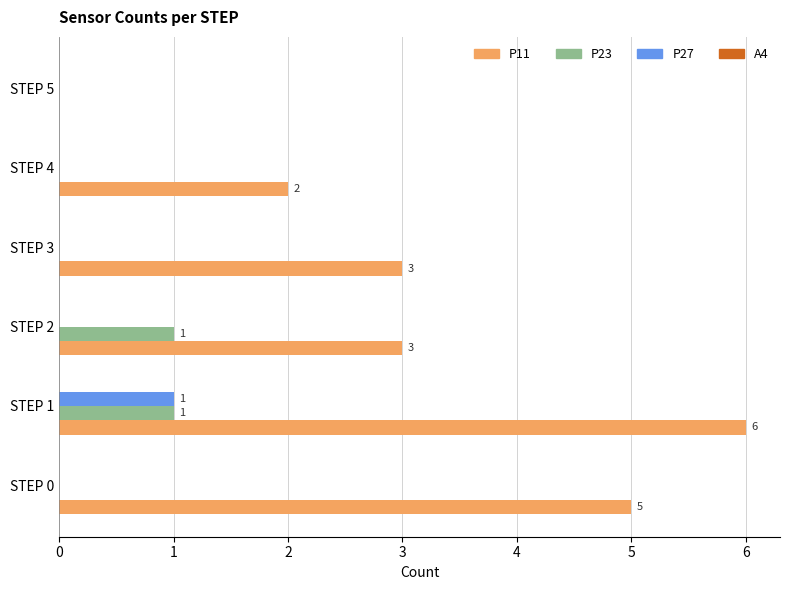

Which series has the largest total across all categories?

P11